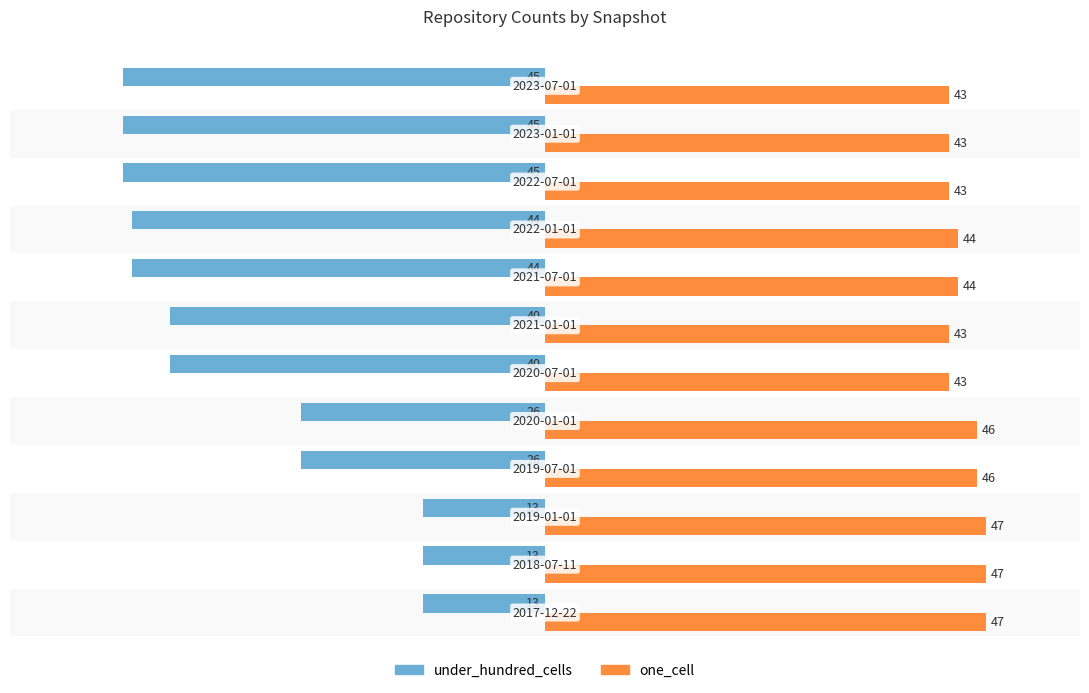

What is the average value of the one_cell series?

45